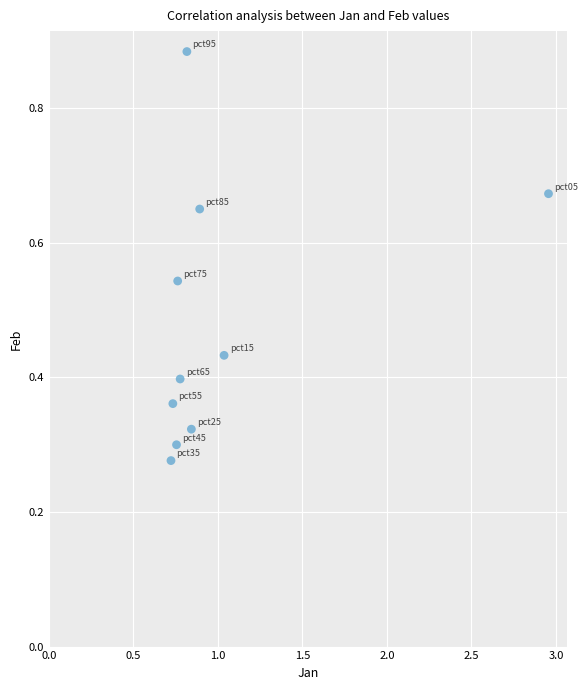

What is the average X value?

1.0